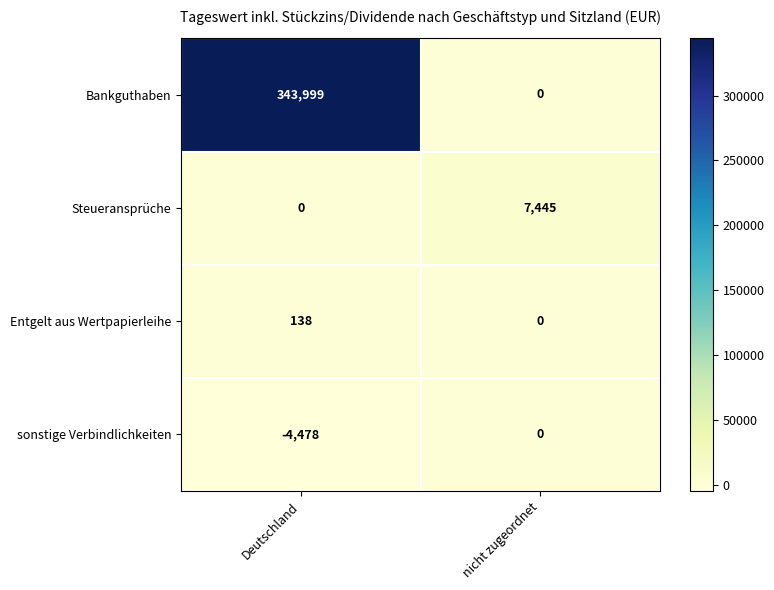

True or false: Entgelt aus Wertpapierleihe has a value of 92 at Deutschland.

False